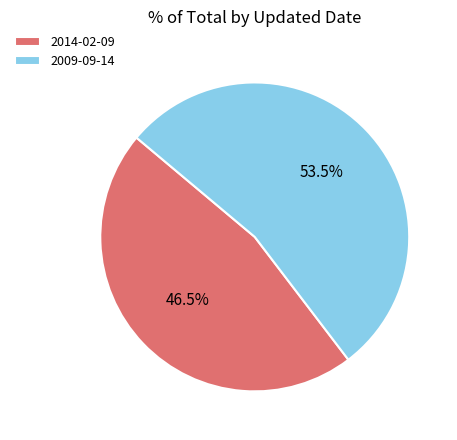

What is the ratio of the value at 2009-09-14 to the value at 2014-02-09?

1.2